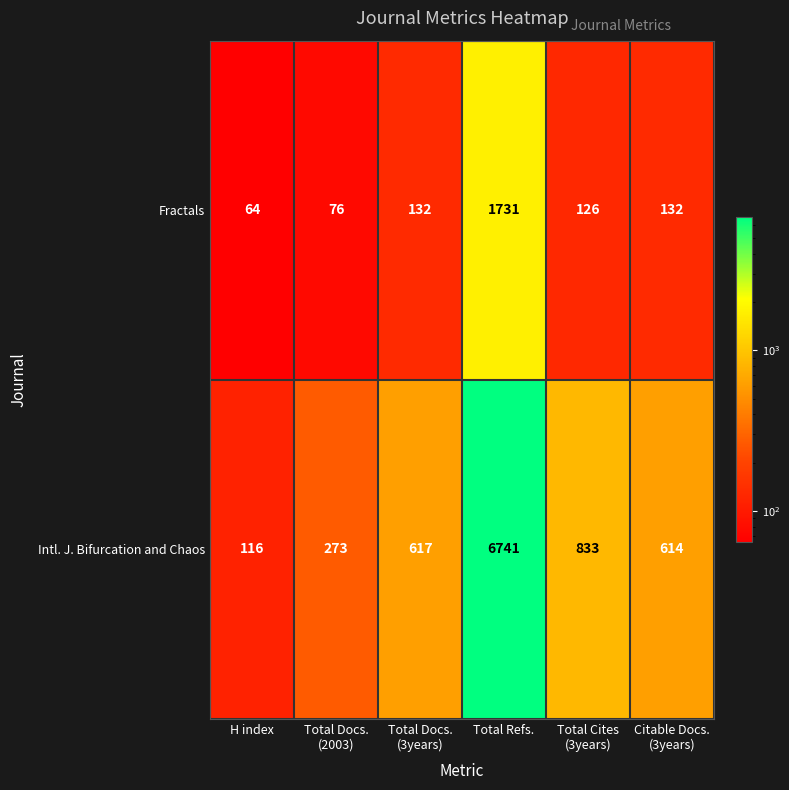

The Fractals series shows 1731 at Total Refs.. True or false?

True